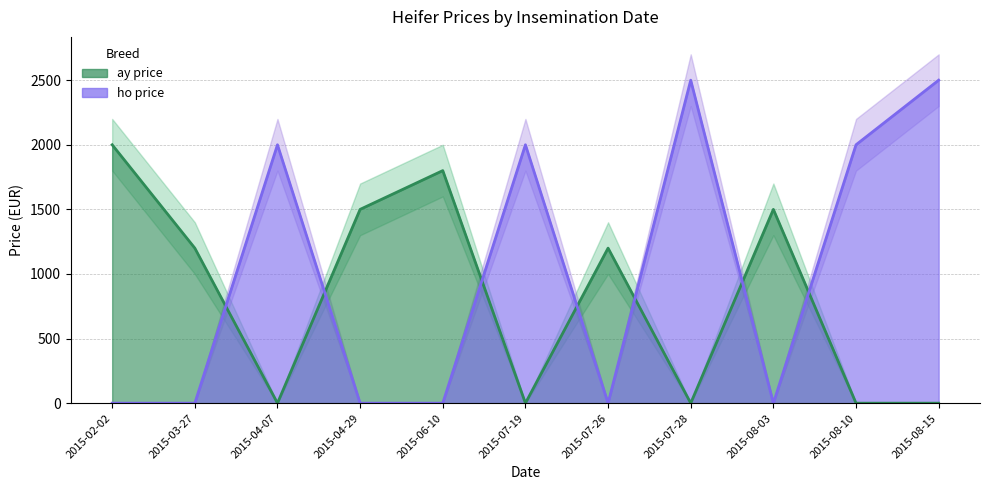

What is the difference between the ay price values at 2015-03-27 and 2015-08-10?

1200